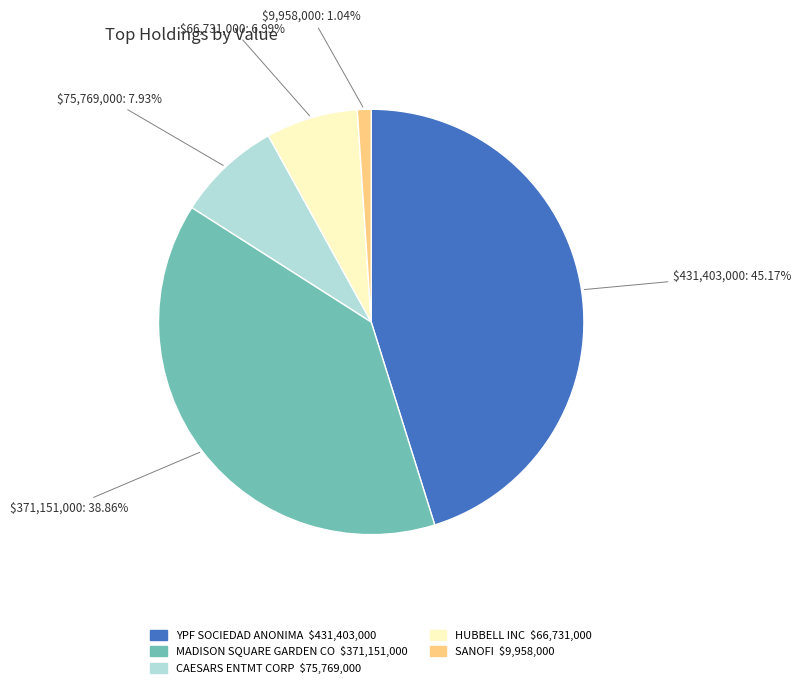

Is it true that MADISON SQUARE GARDEN CO is 29% of the pie?

False